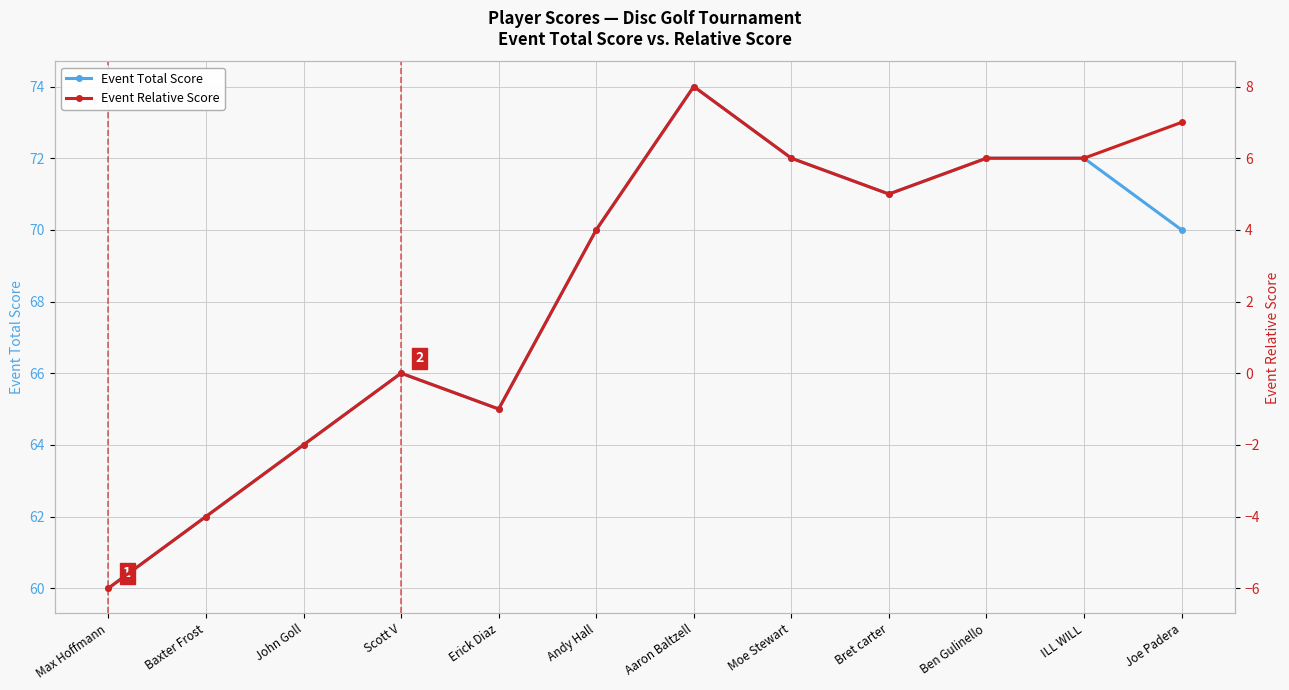

True or false: Event Relative Score and Event Total Score intersect in this chart.

False